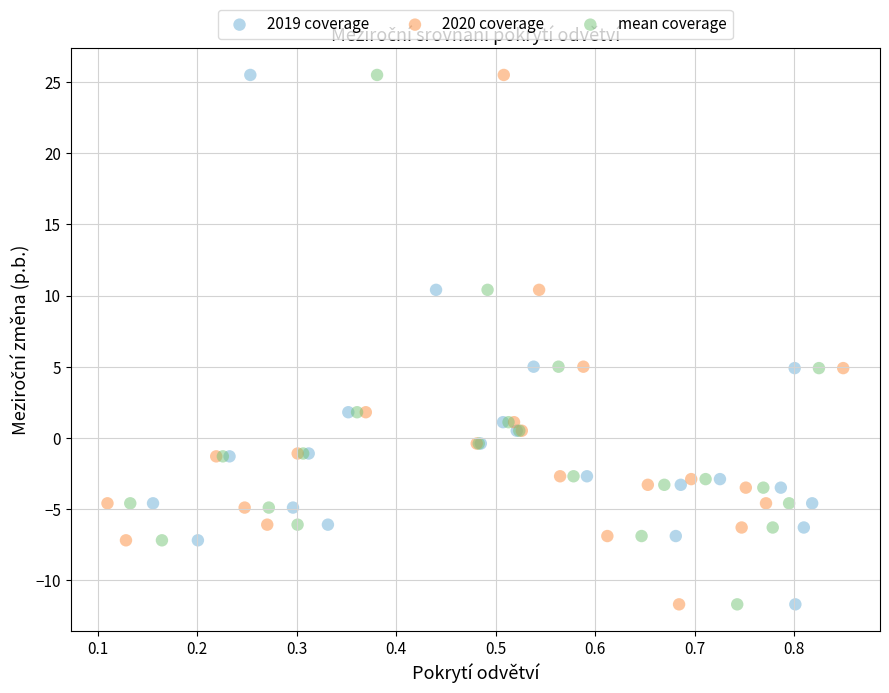

What are all the series names shown in the legend?

2019 coverage, 2020 coverage, mean coverage